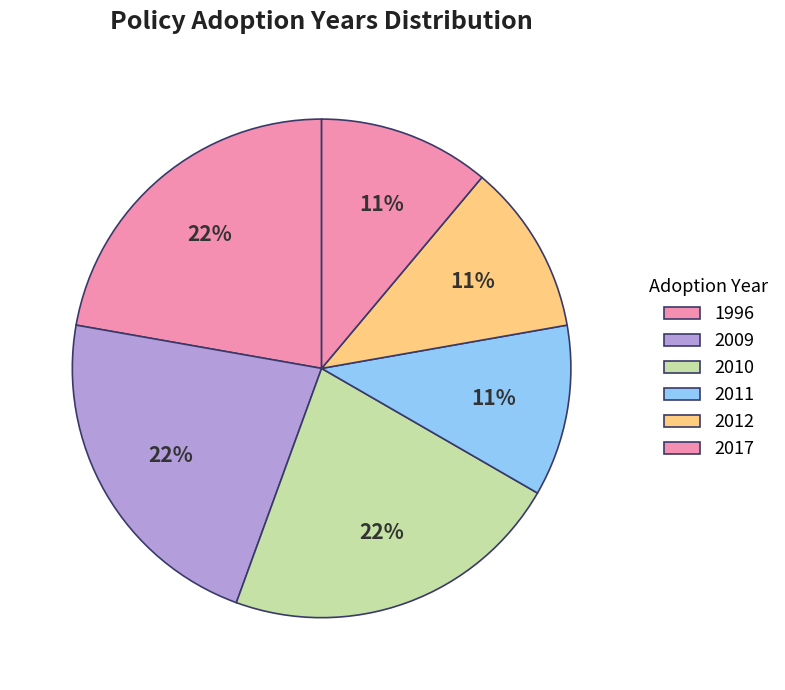

Count the number of slices in the pie.

6